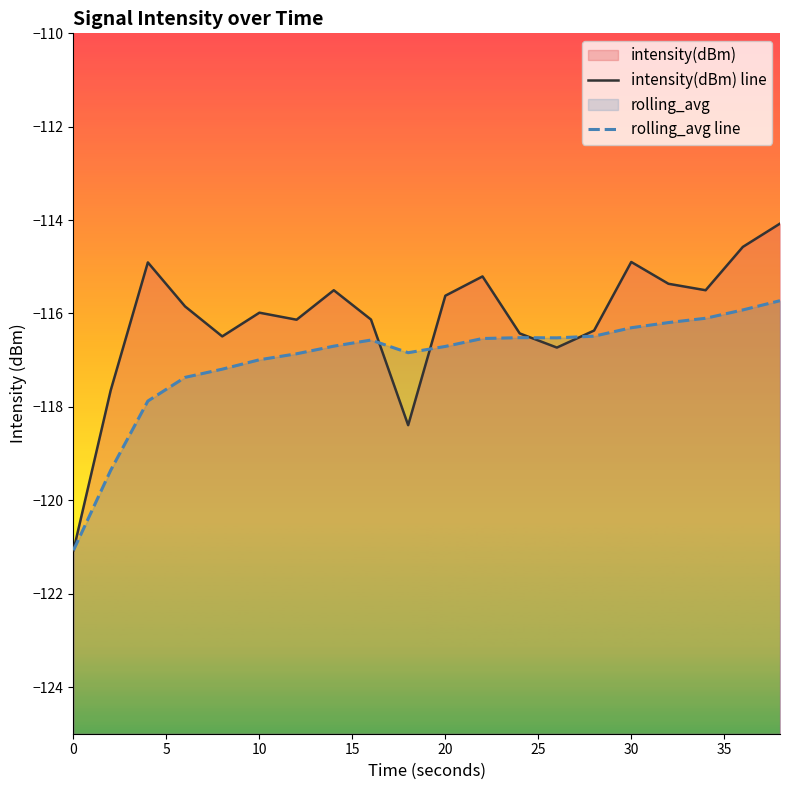

How many series are shown in this chart?

2